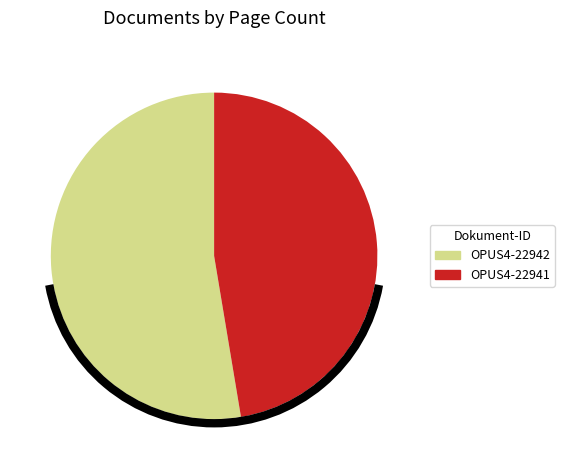

What is the ratio of the value at OPUS4-22942 to the value at OPUS4-22941?

1.1